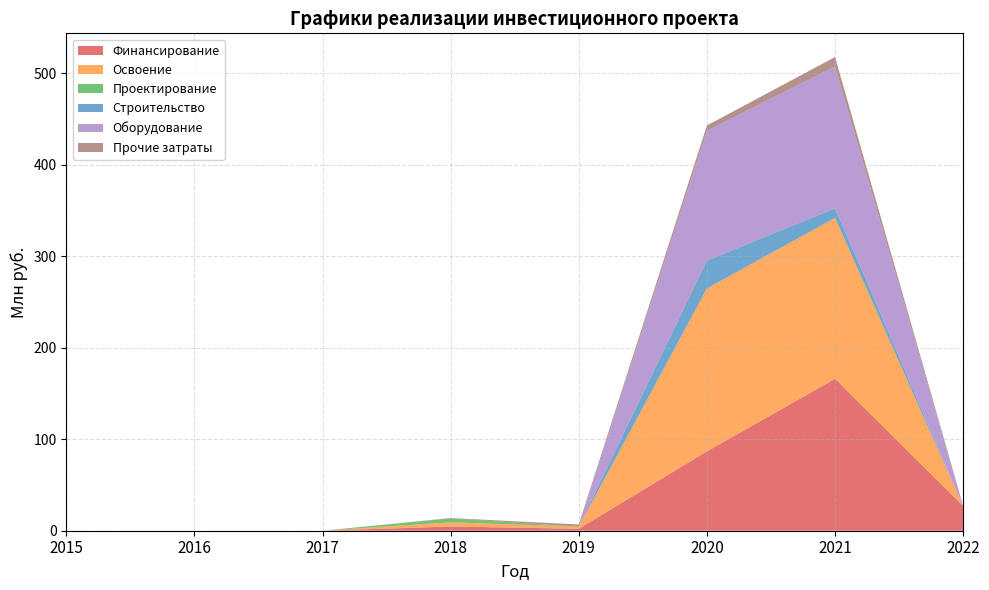

Reading left to right, list all the values displayed in this chart.

Финансирование: 2015=0.0	2016=0.0	2017=0.0	2018=4.6	2019=2.1	2020=86.7	2021=166.0	2022=27.0
Освоение: 2015=0.0	2016=0.0	2017=0.0	2018=4.6	2019=2.3	2020=178.0	2021=175.8	2022=0.0
Проектирование: 2015=0.0	2016=0.0	2017=0.0	2018=4.2	2019=0.0	2020=0.0	2021=0.0	2022=0.0
Строительство: 2015=0.0	2016=0.0	2017=0.0	2018=0.0	2019=0.0	2020=30.4	2021=10.5	2022=0.0
Оборудование: 2015=0.0	2016=0.0	2017=0.0	2018=0.0	2019=0.0	2020=141.8	2021=155.0	2022=0.0
Прочие затраты: 2015=0.0	2016=0.0	2017=0.0	2018=0.4	2019=2.3	2020=5.8	2021=10.4	2022=0.0